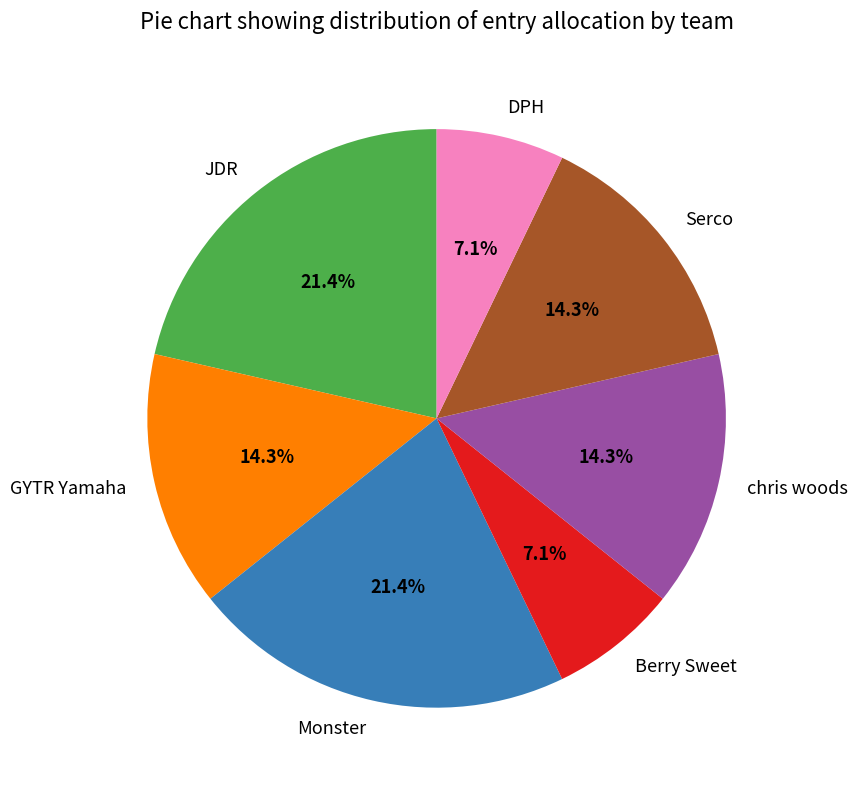

What percentage do Monster and GYTR Yamaha together represent?

35.7%